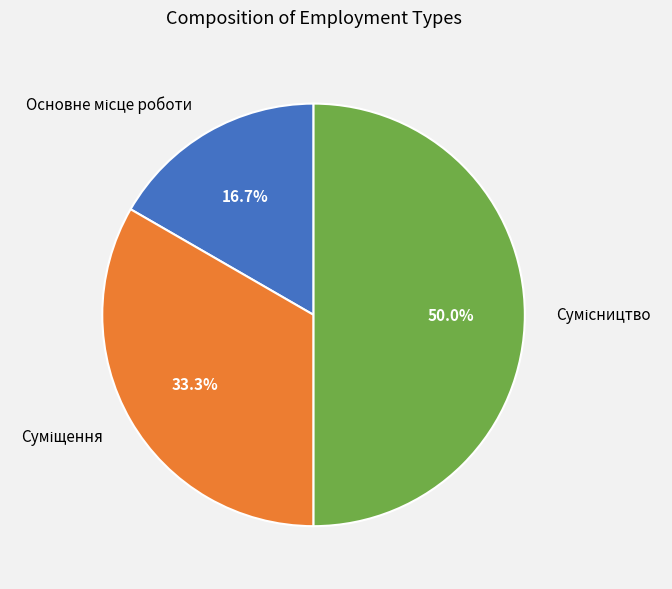

Between Сумісництво and Основне місце роботи, which is larger?

Сумісництво